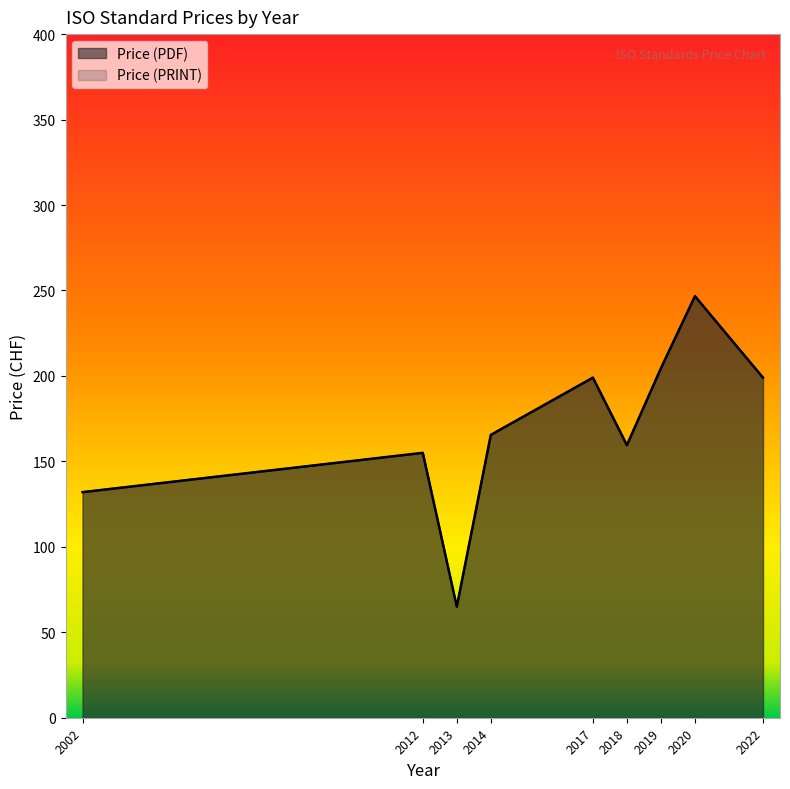

What is the lowest value of the Price (PRINT) series?

65